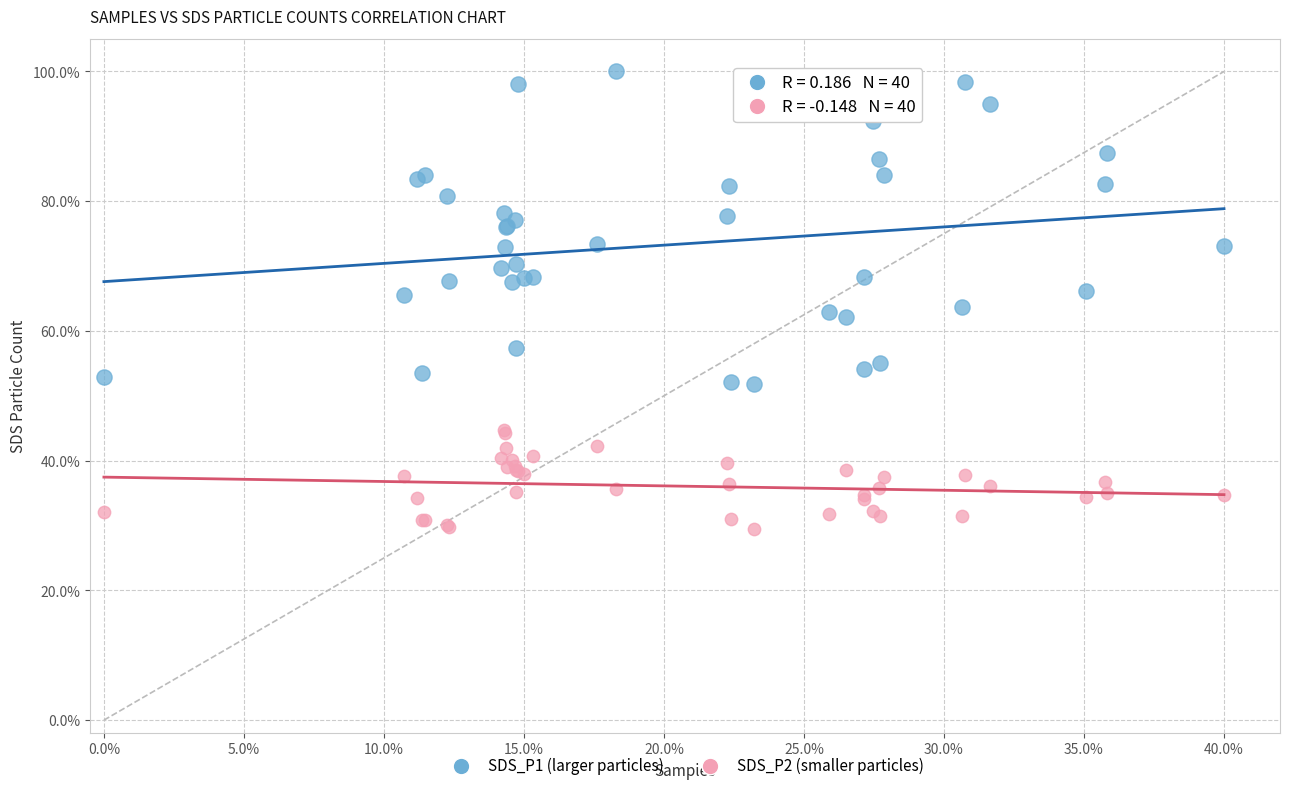

Which series reaches the minimum Y coordinate?

SDS_P2 (smaller particles)